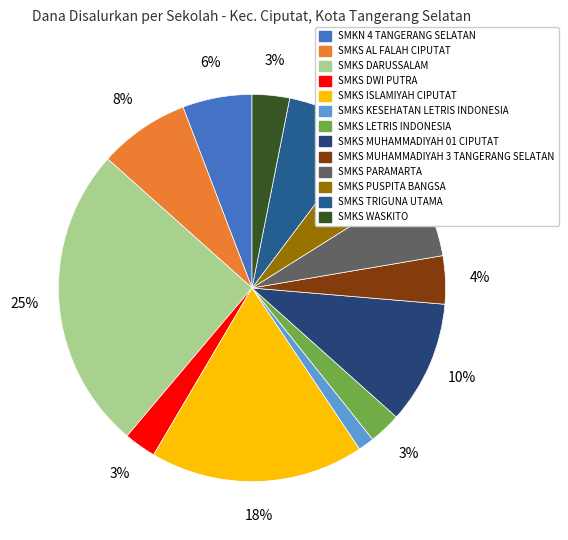

How many segments does this pie chart have?

13